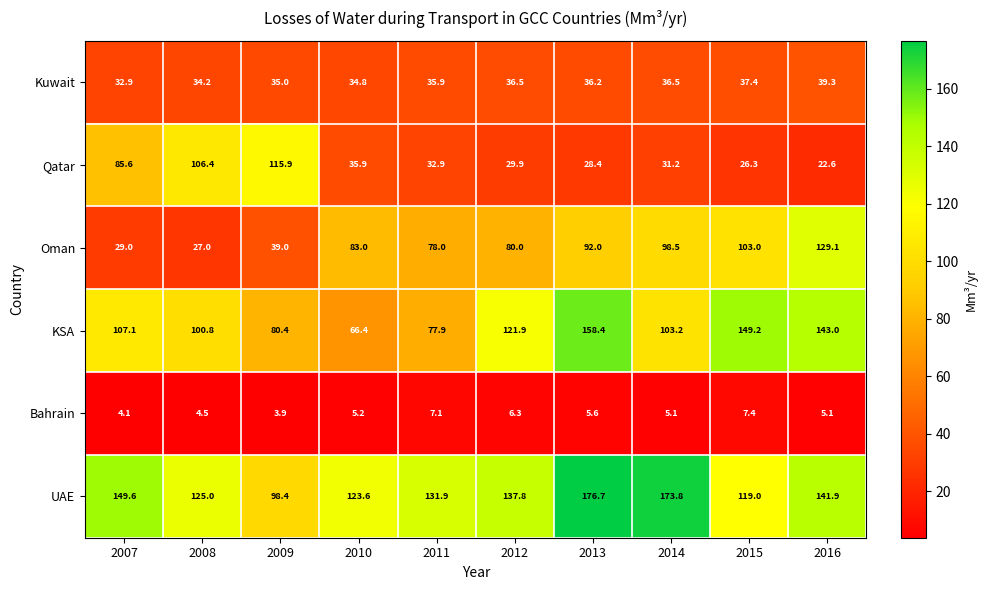

At 2011, list the series in order from largest to smallest.

UAE, Oman, KSA, Kuwait, Qatar, Bahrain